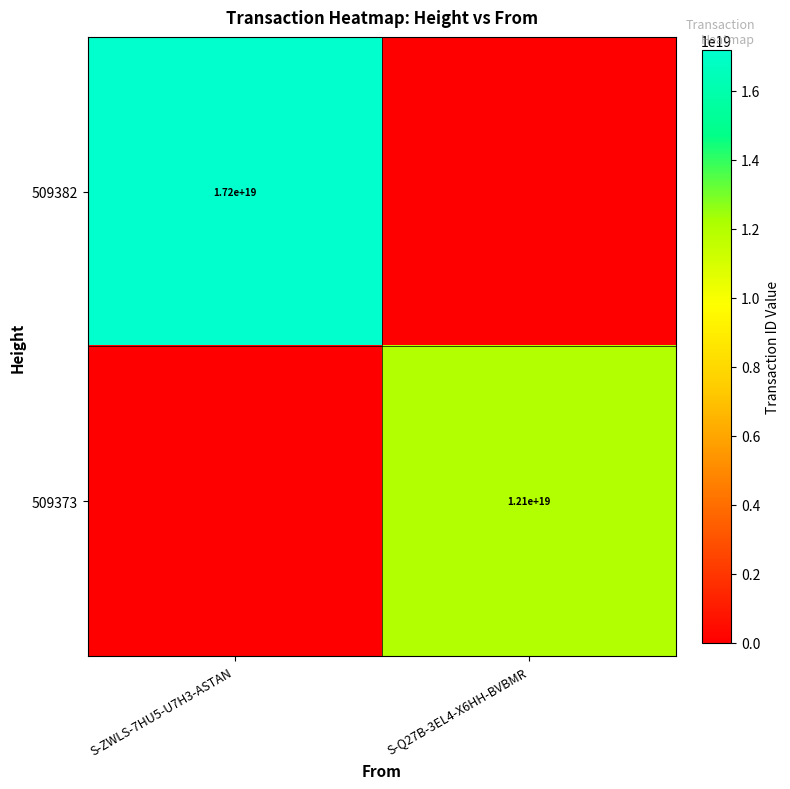

Is it true that 509382 equals 27161957219866361856 at S-ZWLS-7HU5-U7H3-ASTAN?

False